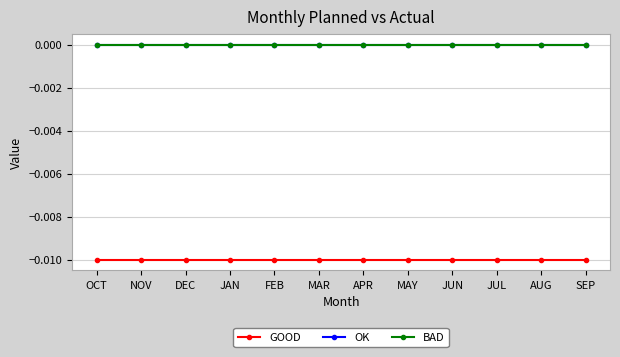

Does the chart have visible grid lines?

Yes